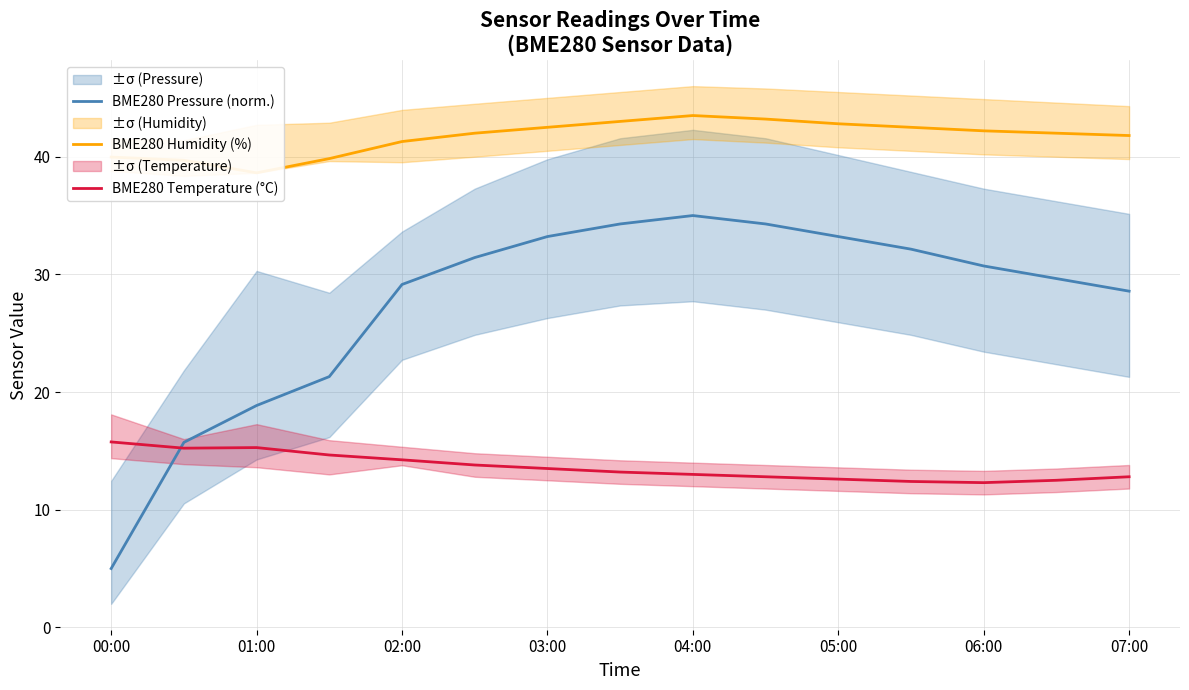

How many times do BME280 Pressure (norm.) and BME280 Temperature (°C) cross each other?

1